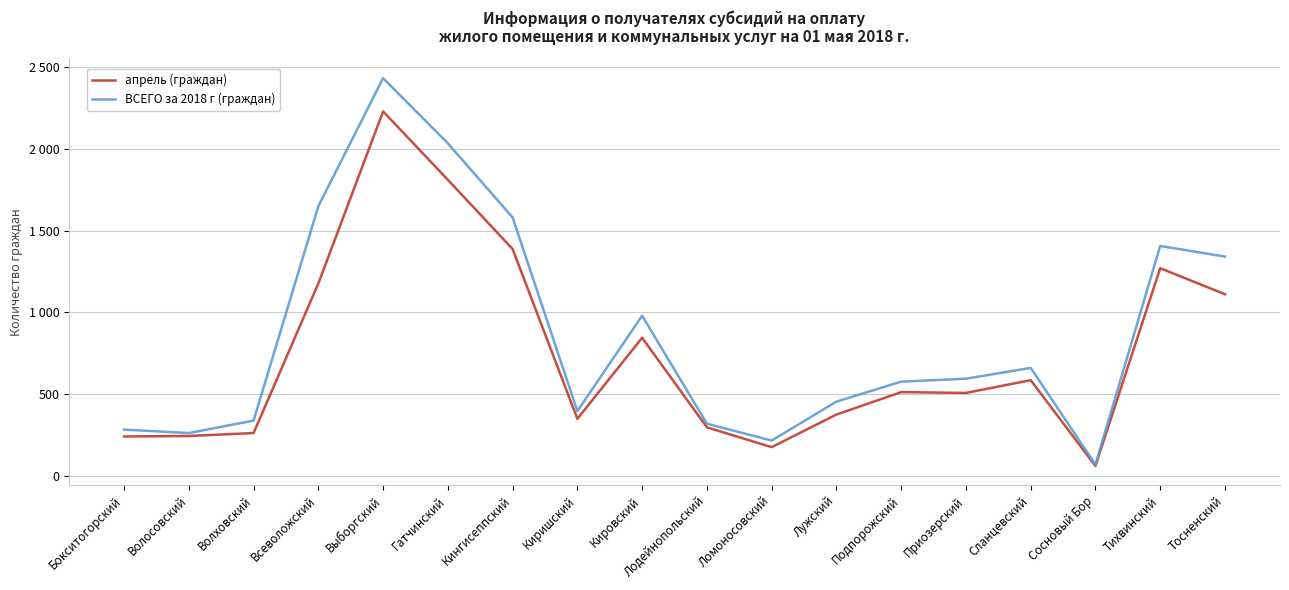

What is the average value of the ВСЕГО за 2018 г (граждан) series?

867